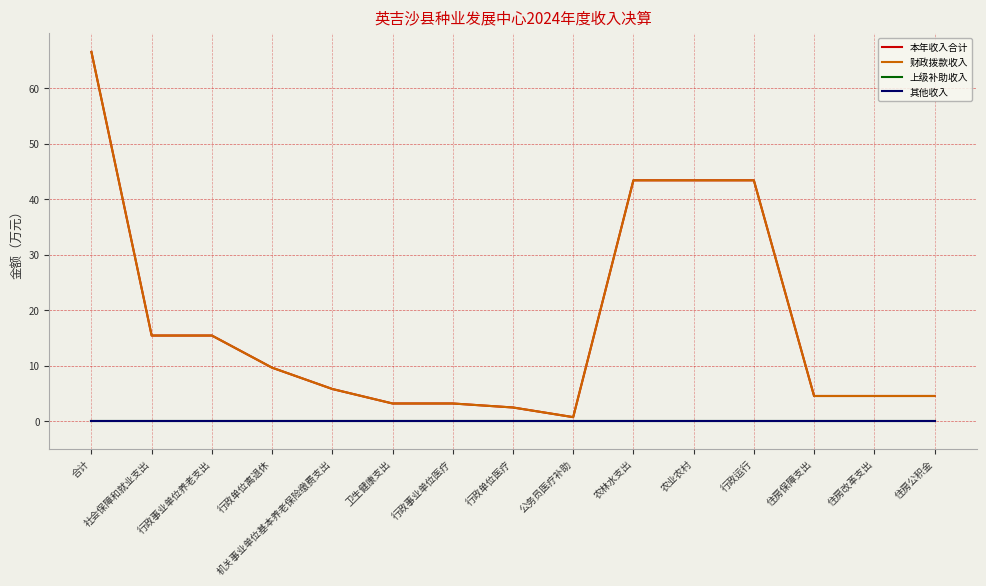

Does the chart have visible grid lines?

Yes